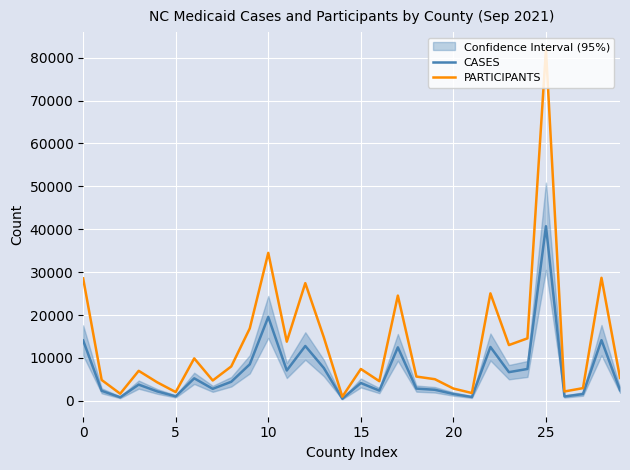

Is the value of PARTICIPANTS at 10 greater than the value of CASES at 26?

Yes